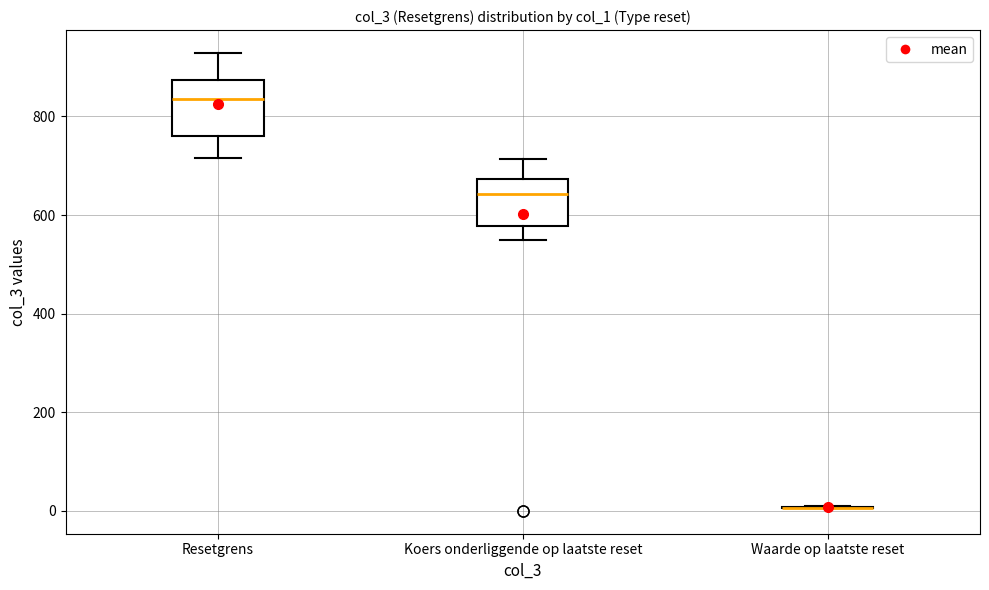

Reading left to right, read every box against the y-axis: the position of its median line, the range the box covers, and the ends of its whiskers. The values are not printed on the chart, so give them approximately, as read against the axis.

Resetgrens: median 840, box 760 to 880, whiskers 720 to 920
Koers onderliggende op laatste reset: median 640, box 580 to 680, whiskers 560 to 720
Waarde op laatste reset: box collapsed to a line at 0, whiskers 0 to 20